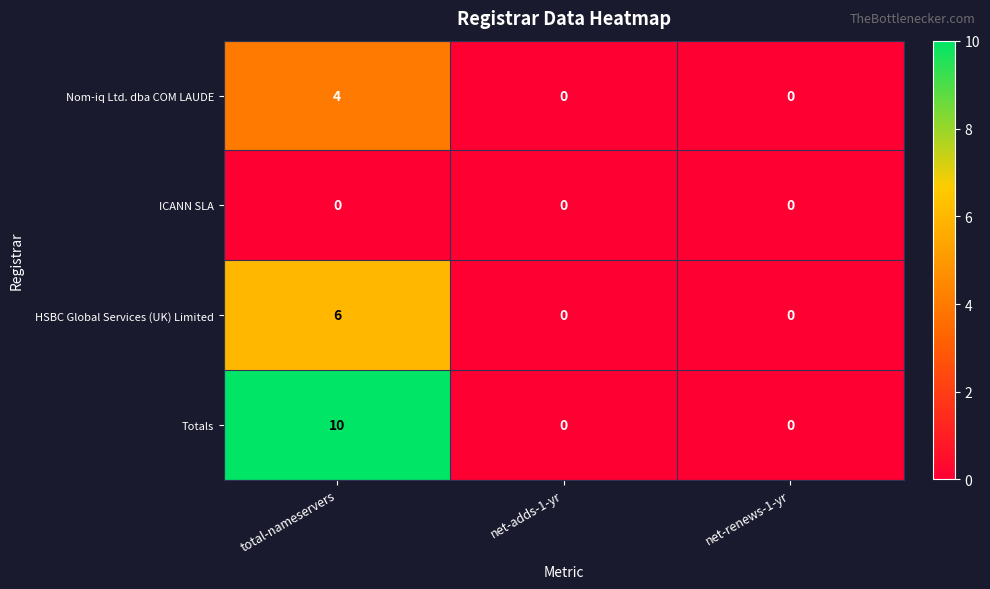

Reading right to left, what are all the values shown in this chart?

Nom-iq Ltd. dba COM LAUDE: 0	0	4
ICANN SLA: 0	0	0
HSBC Global Services (UK) Limited: 0	0	6
Totals: 0	0	10